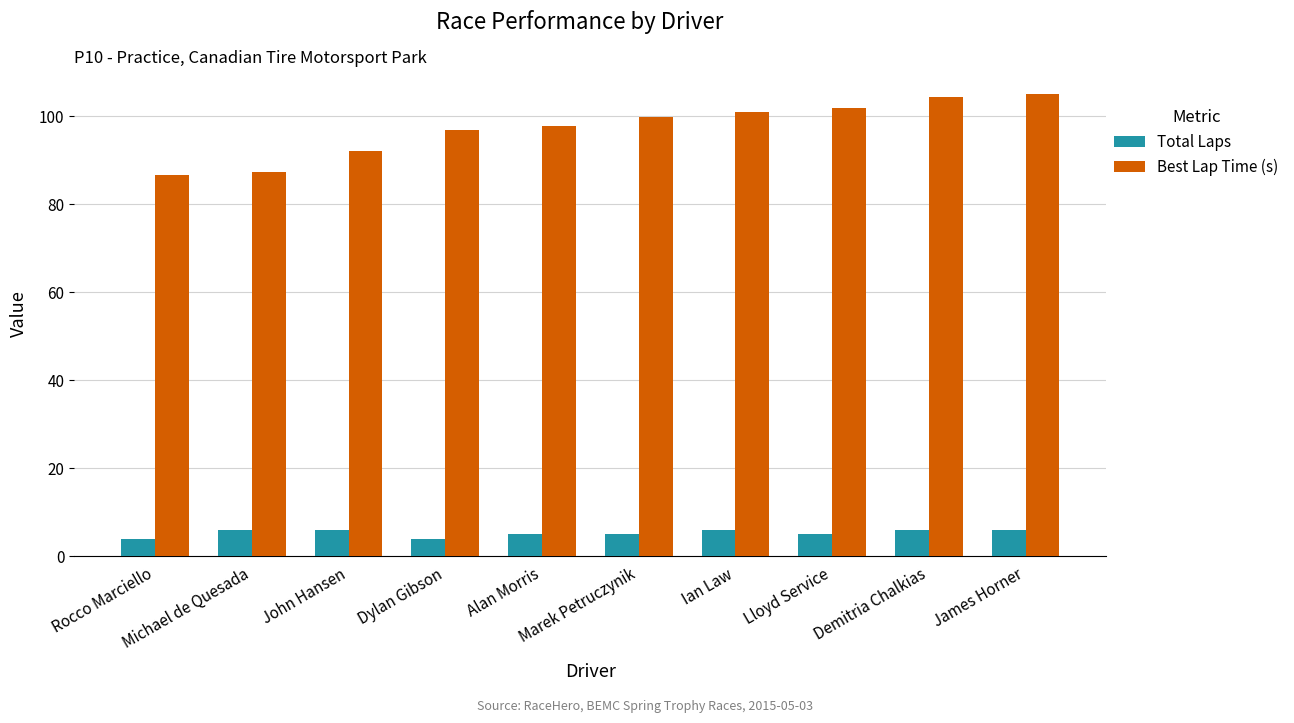

How many data points does each series have?

10